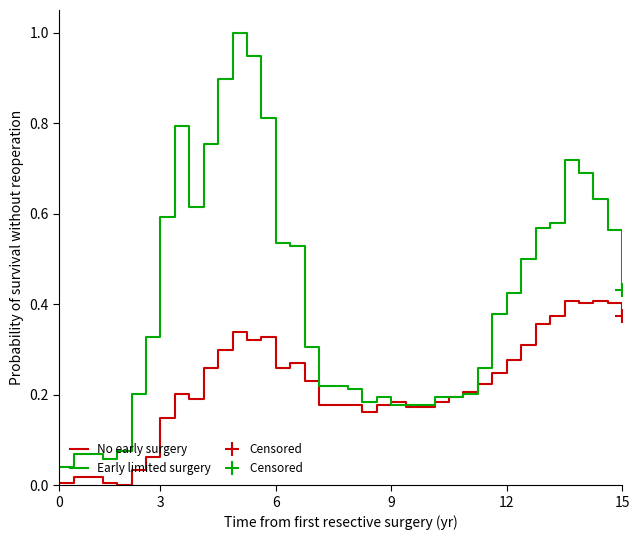

Which series has the largest total across all categories?

Early limited surgery